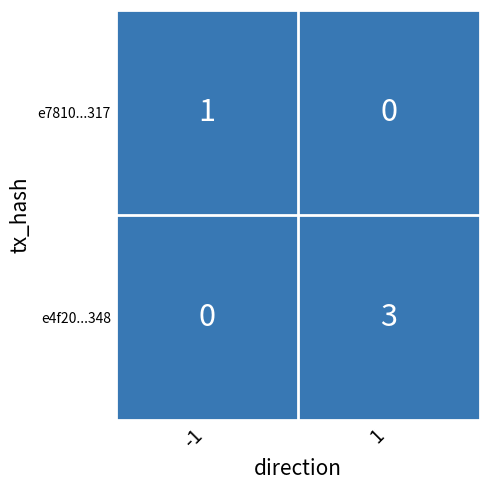

Which series has the largest range (max minus min)?

e4f20...348